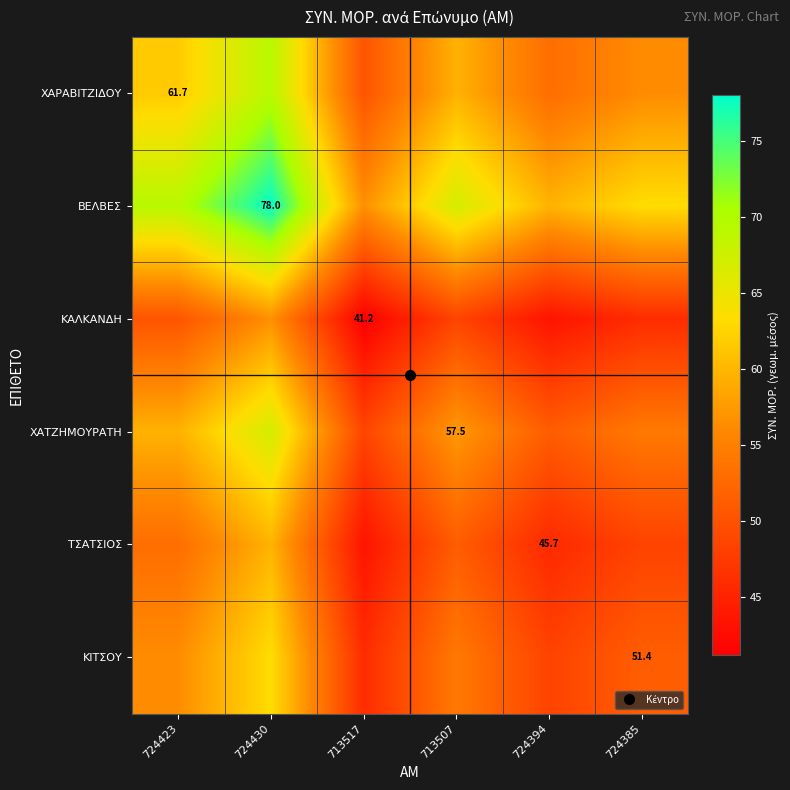

At which category is the sum across all series the highest?

724430